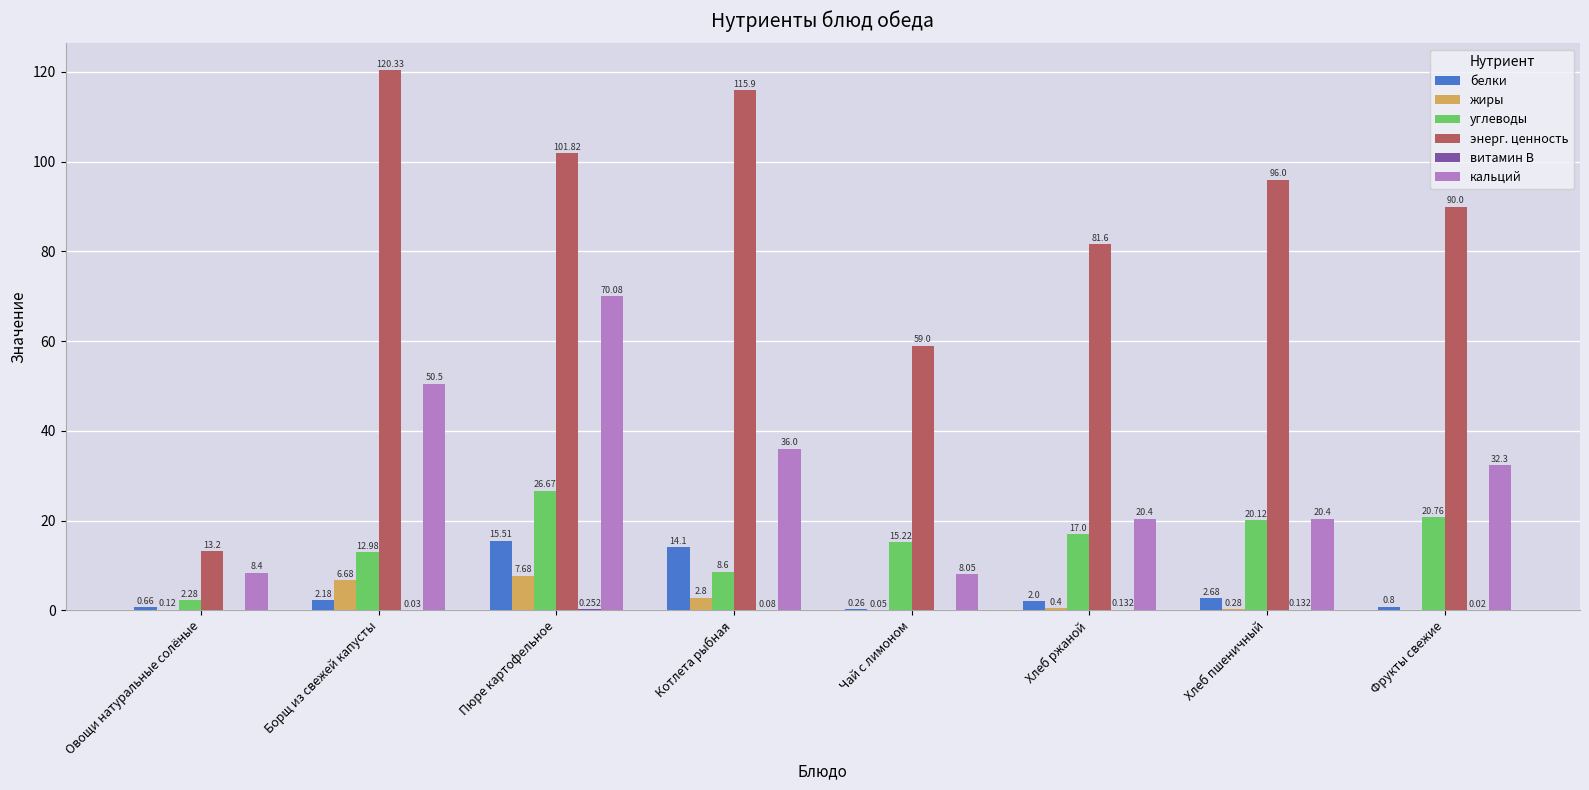

Which series changed the most between Борщ из свежей капусты and Фрукты свежие?

энерг. ценность